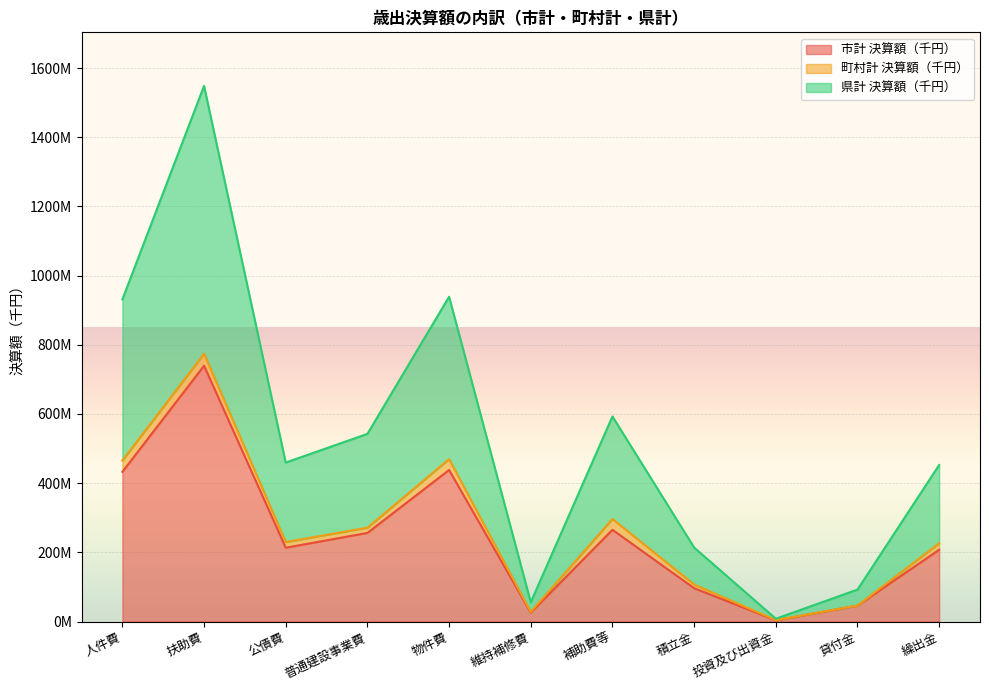

What is the label of the 3rd point from the left?

公債費